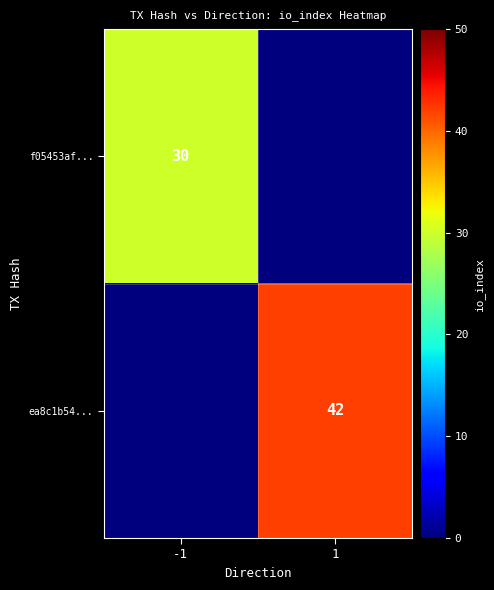

Is it true that f05453af... equals 30 at -1?

True